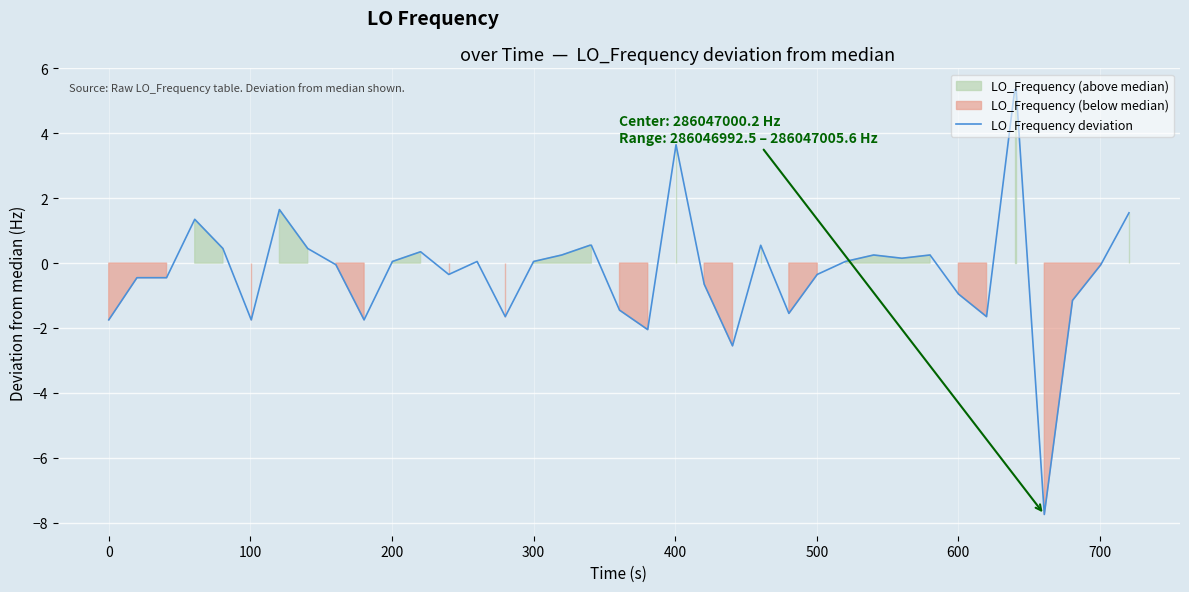

Does the chart display data point markers on the line(s)?

No